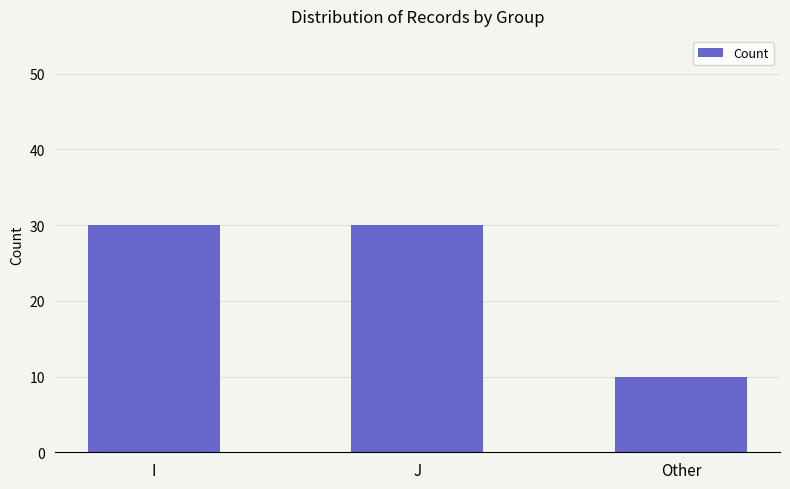

Reading left to right, extract all data points from this chart.

30	30	10